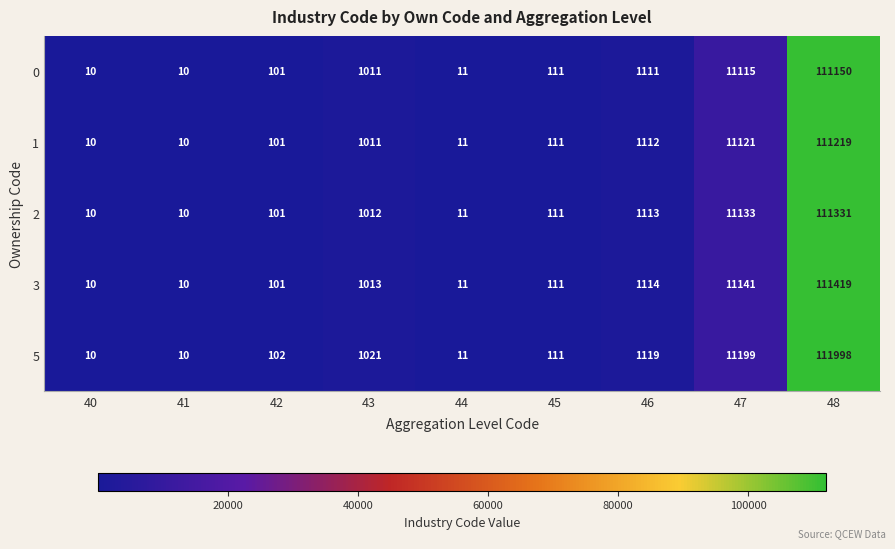

The value of 2 at 41 is 4. True or false?

False